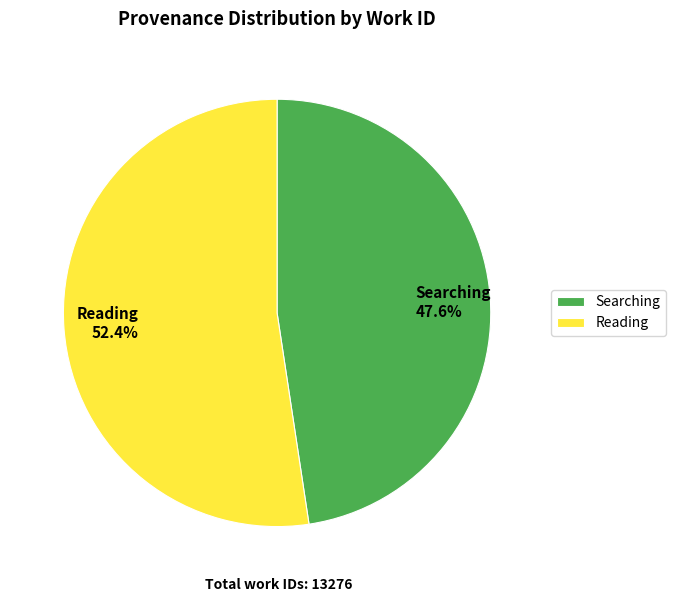

Is there a majority slice in this chart?

Yes